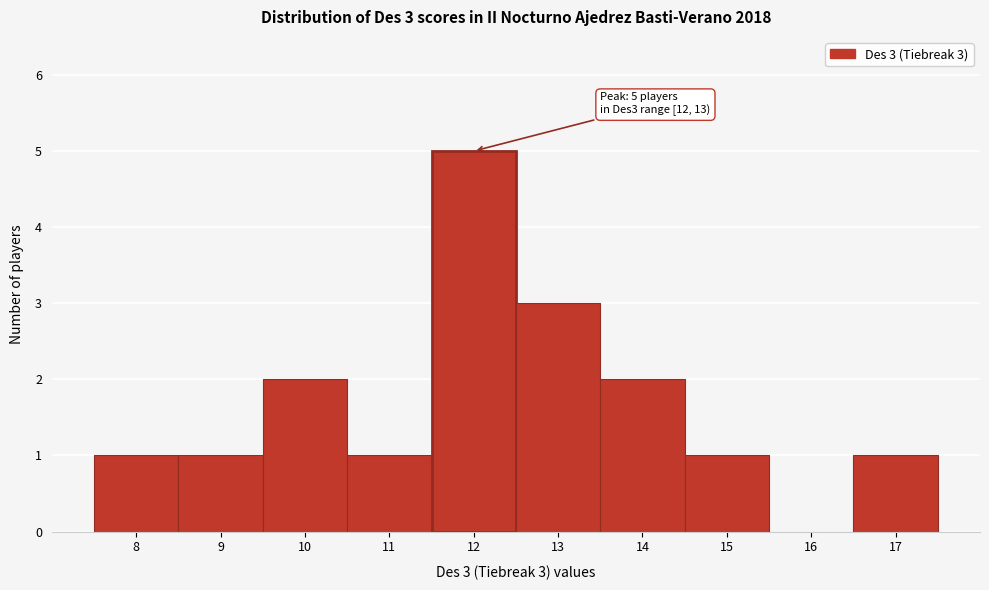

Reading left to right, transcribe all the data shown in this chart.

8=1	9=1	10=2	11=1	12=5	13=3	14=2	15=1	16=0	17=1